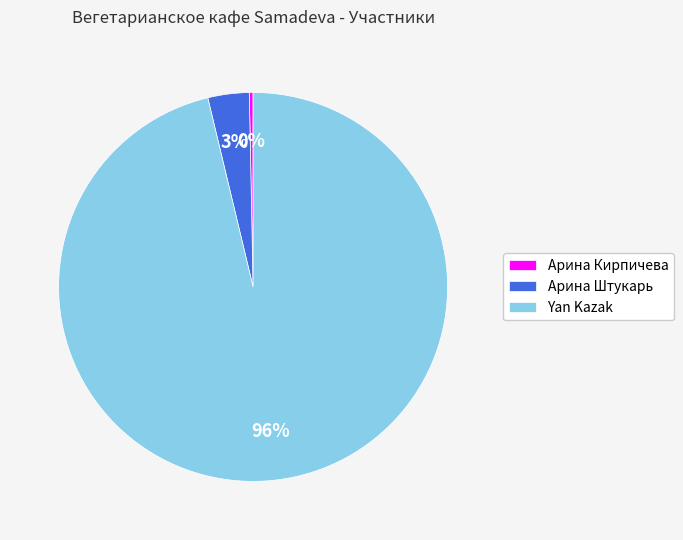

To the nearest percent, what is the average slice percentage?

33%